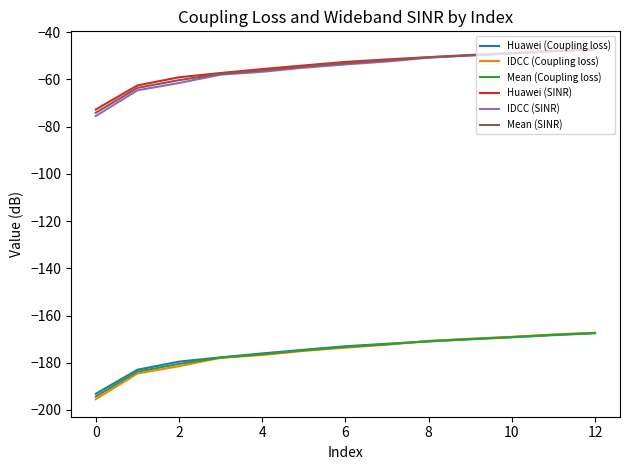

What is the maximum value for Mean (SINR)?

-47.2